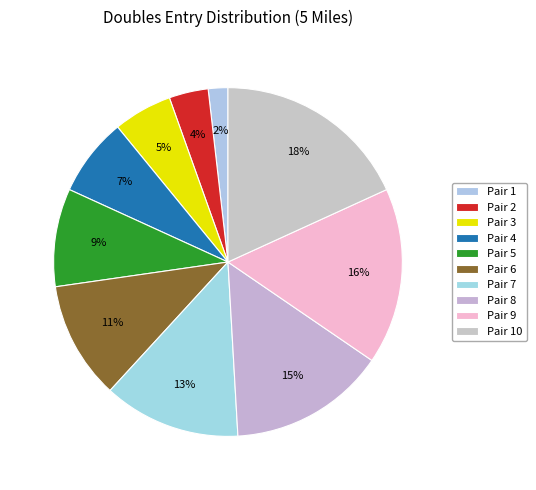

Which category has the biggest portion of the pie?

Pair 10